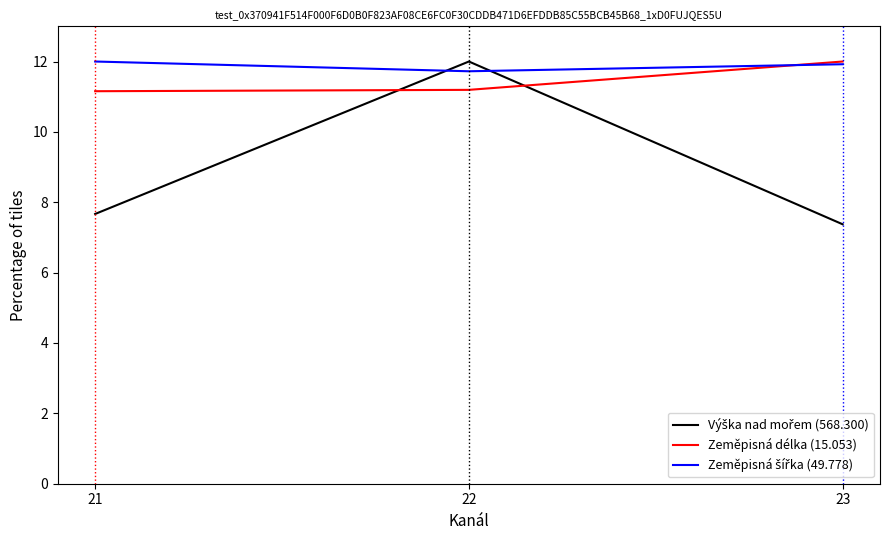

What is the difference between the highest and lowest values at 21?

4.3